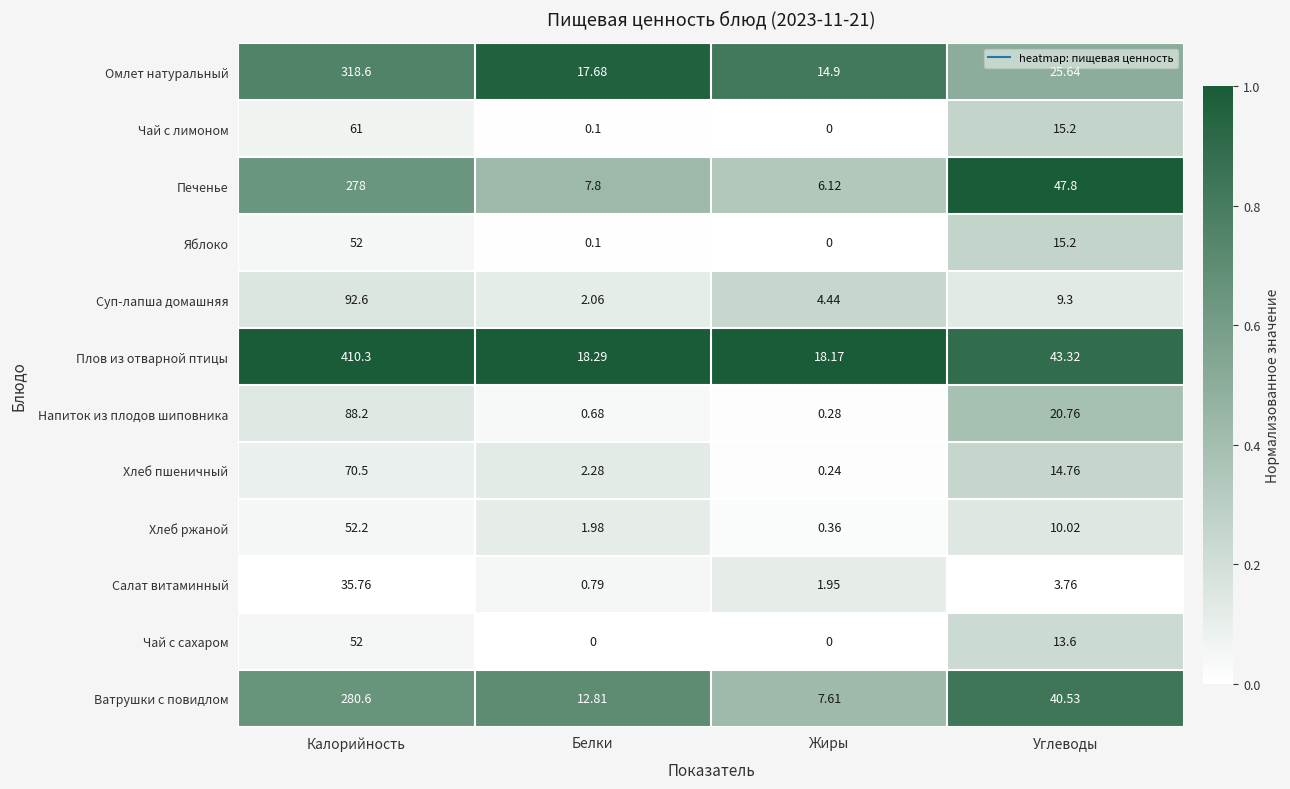

Count the number of data series in this chart.

12